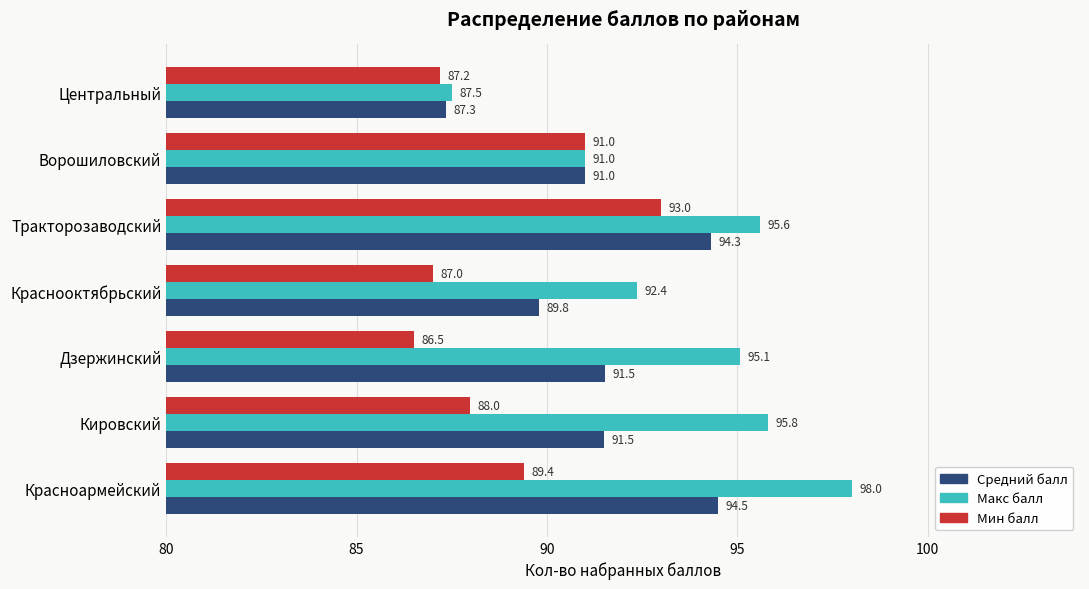

Which series has the widest spread of values?

Макс балл